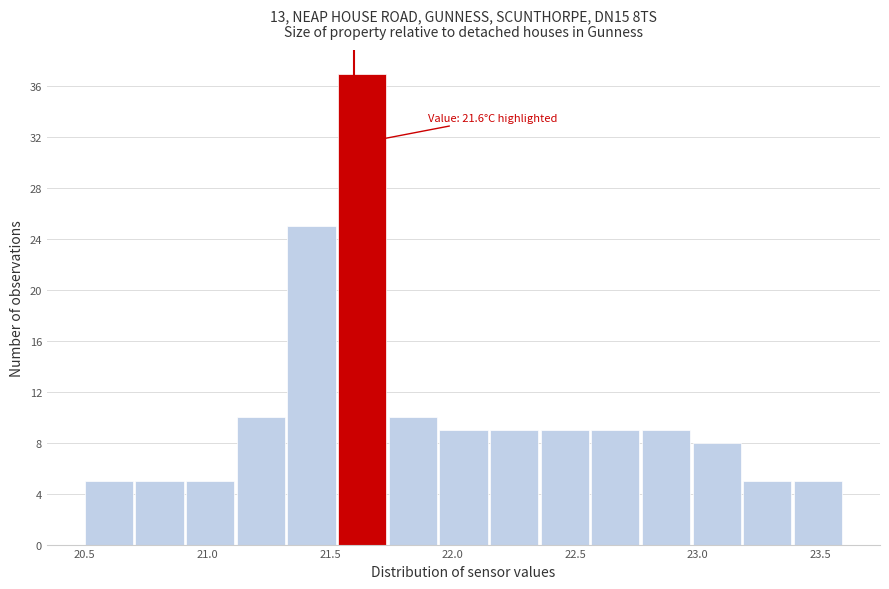

Over which range of the x-axis is the bar tallest?

21.55 to 21.75